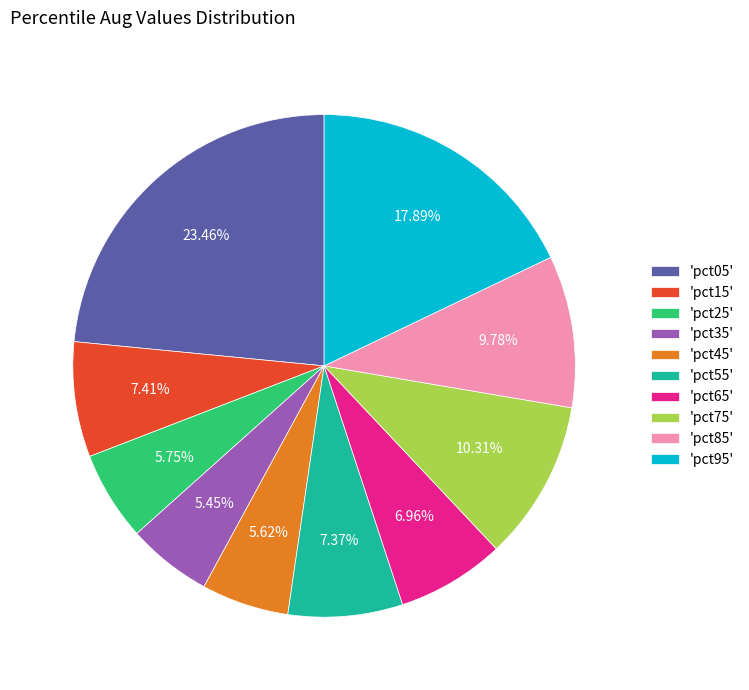

To the nearest percent, what is the average slice percentage?

10%